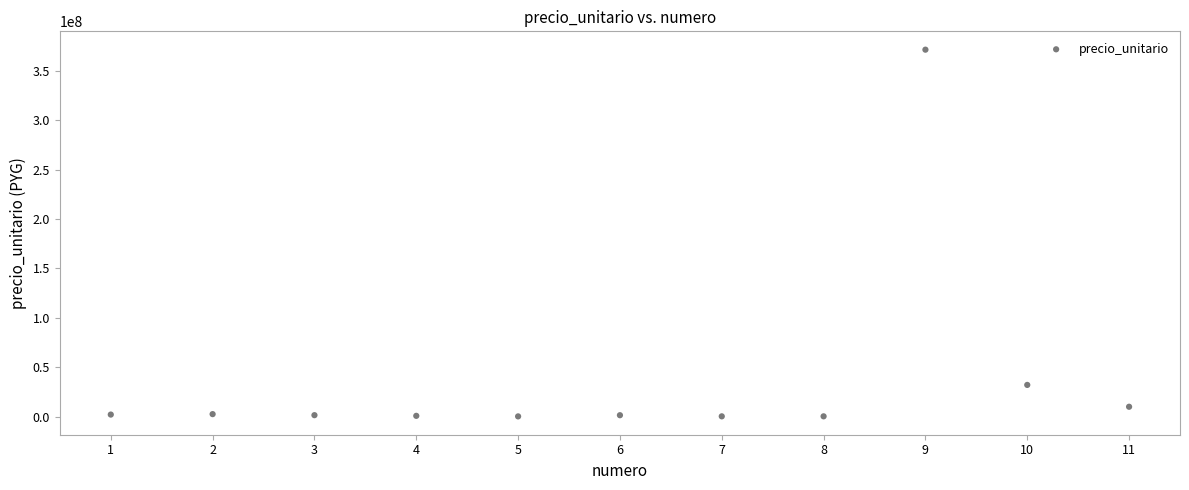

What Y value in the scatter plot is closest to 185828097?

32288340